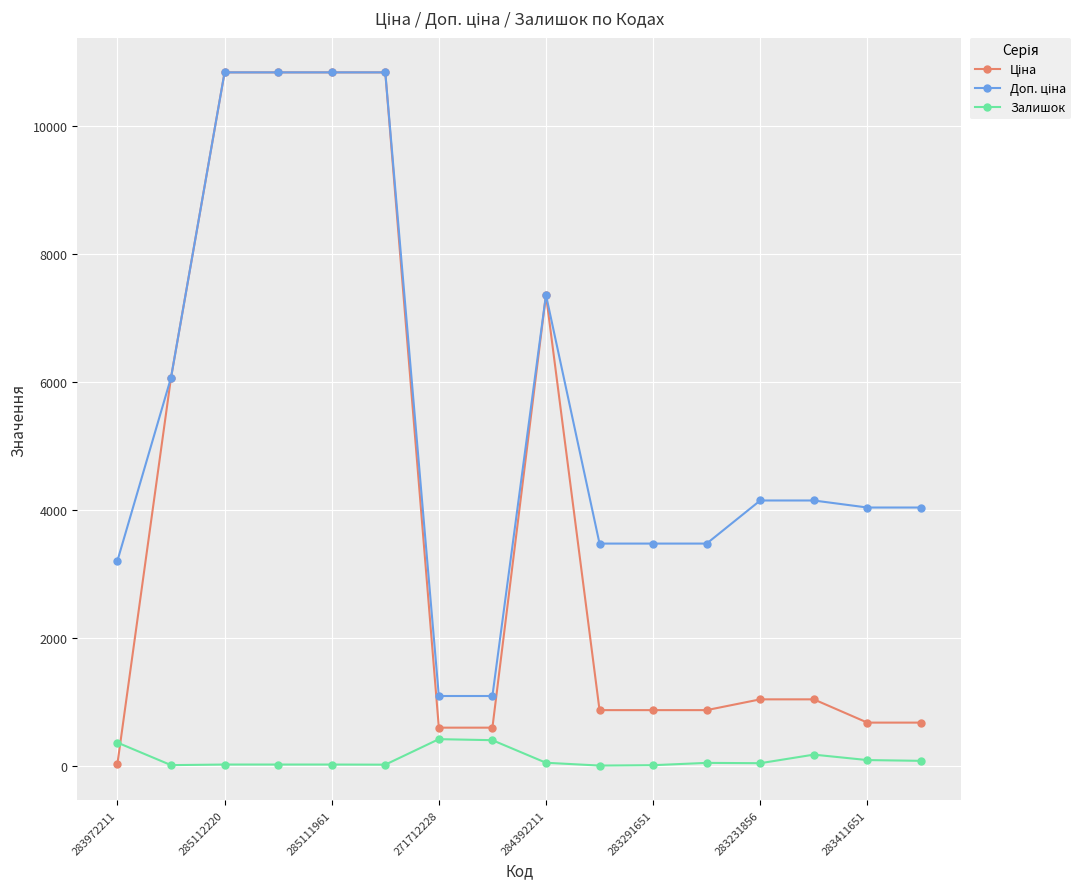

What is the maximum value shown in the chart?

10840.1